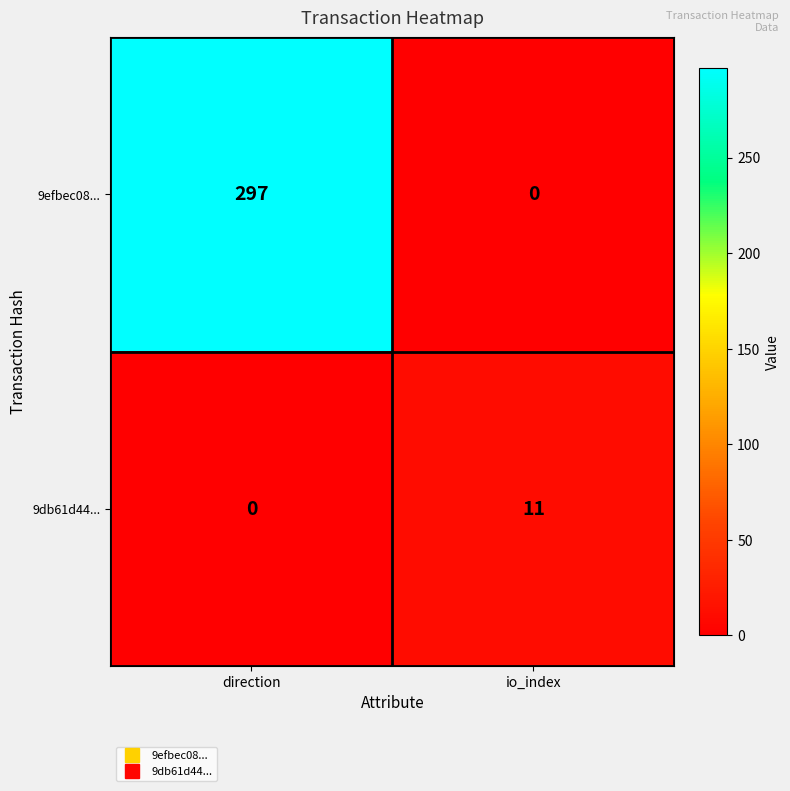

Which series changed the most between direction and io_index?

9efbec08...